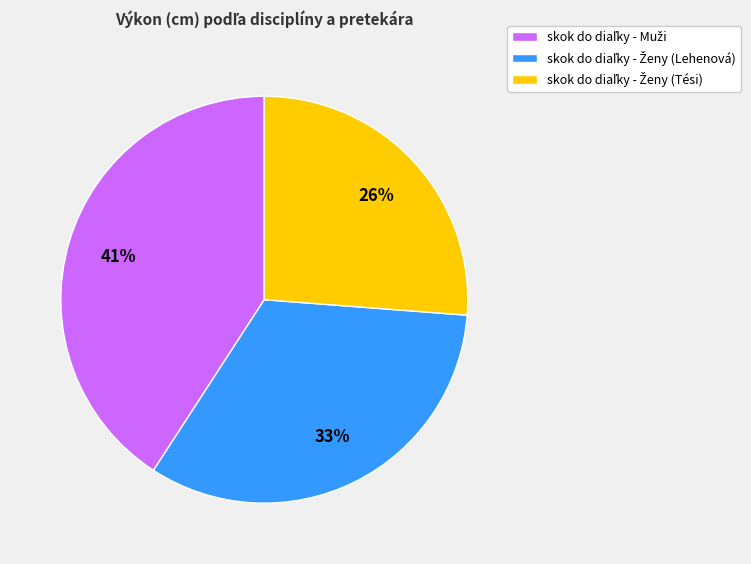

To the nearest percent, what is the difference between the largest and smallest slice percentages?

15%